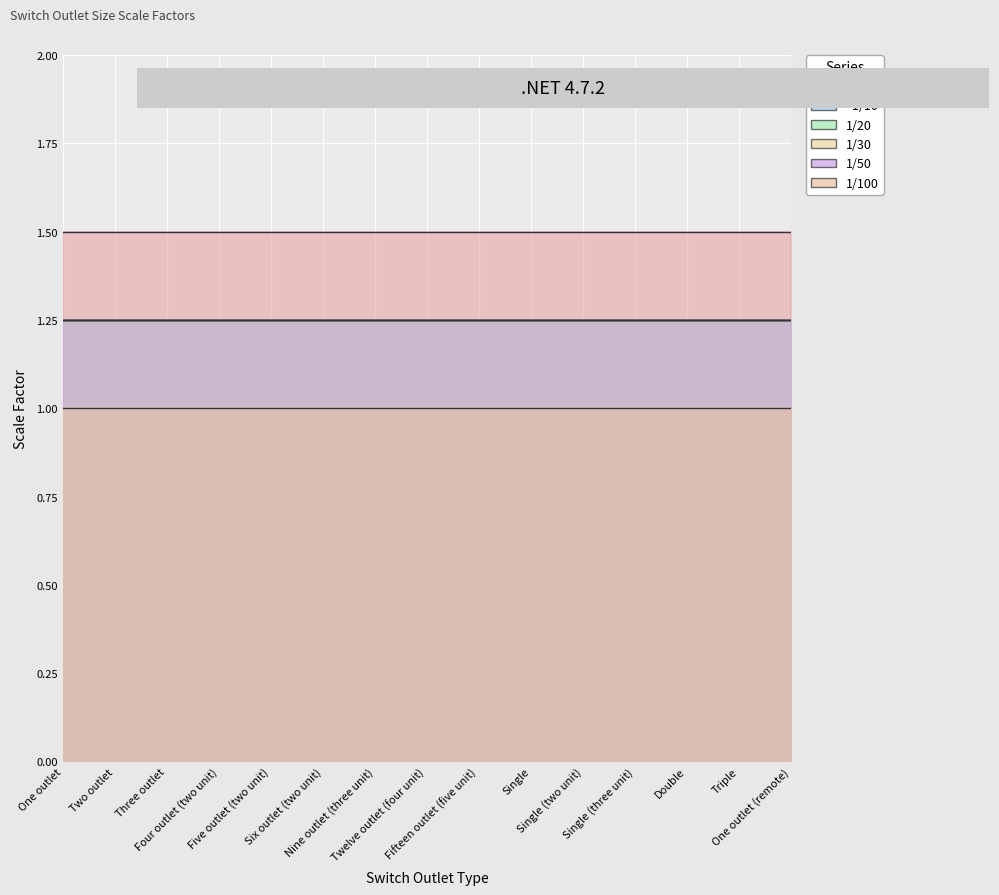

What value does the Size series have at Three outlet?

1.5